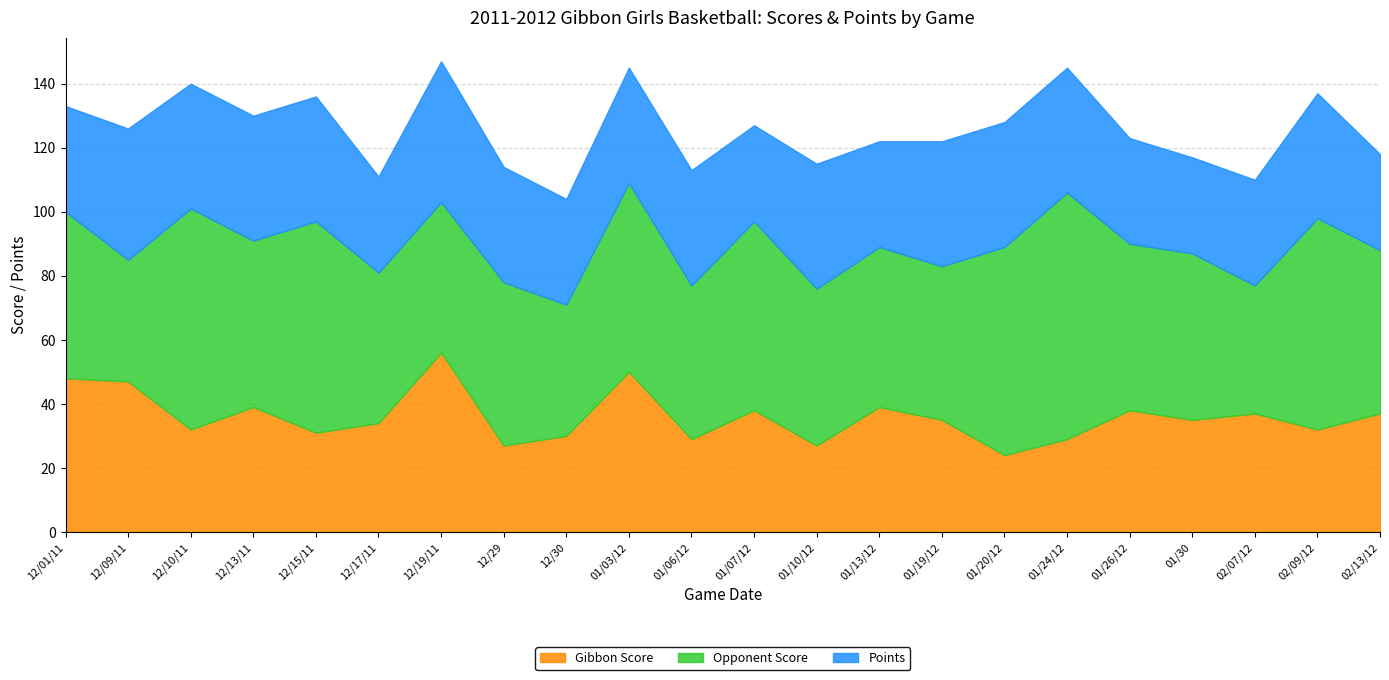

What is the difference between the Gibbon Score values at 12/09/11 and 02/07/12?

10